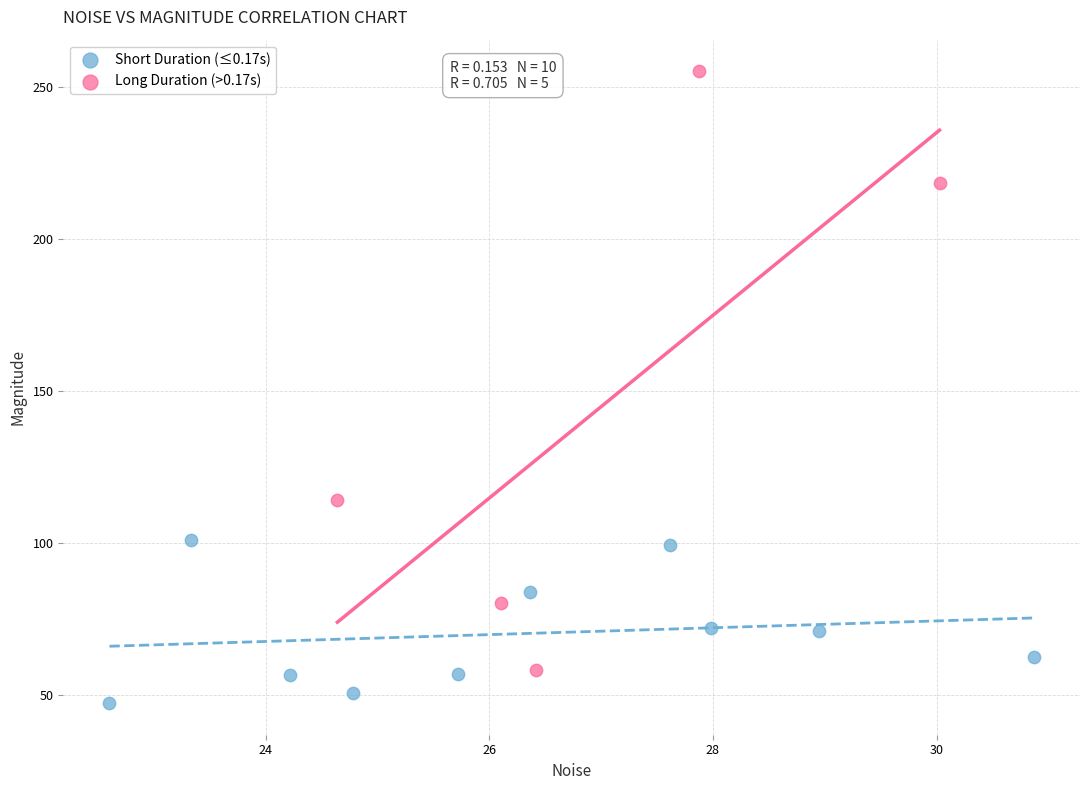

Which series contains the lowest Y value?

Short Duration (≤0.17s)